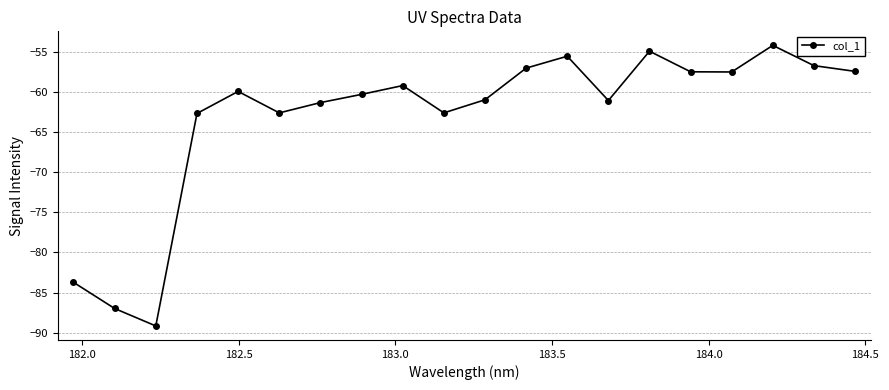

How many data points are less than -59?

12